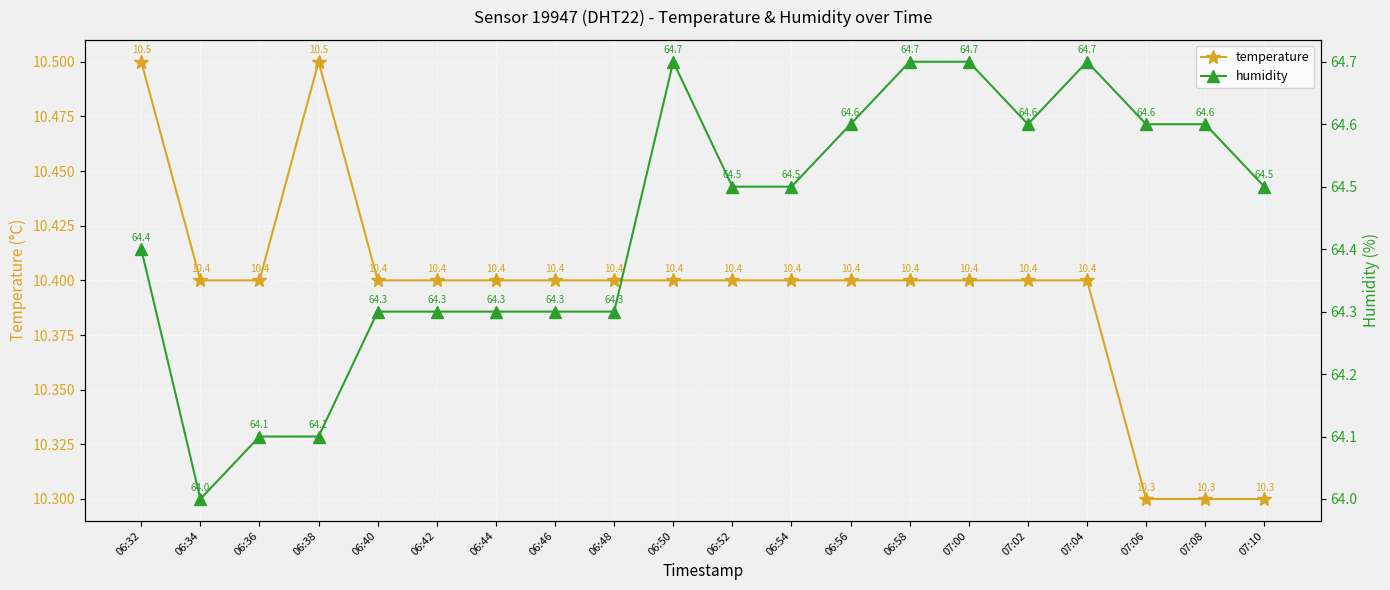

True or false: temperature has more than 1 interior local peaks.

False